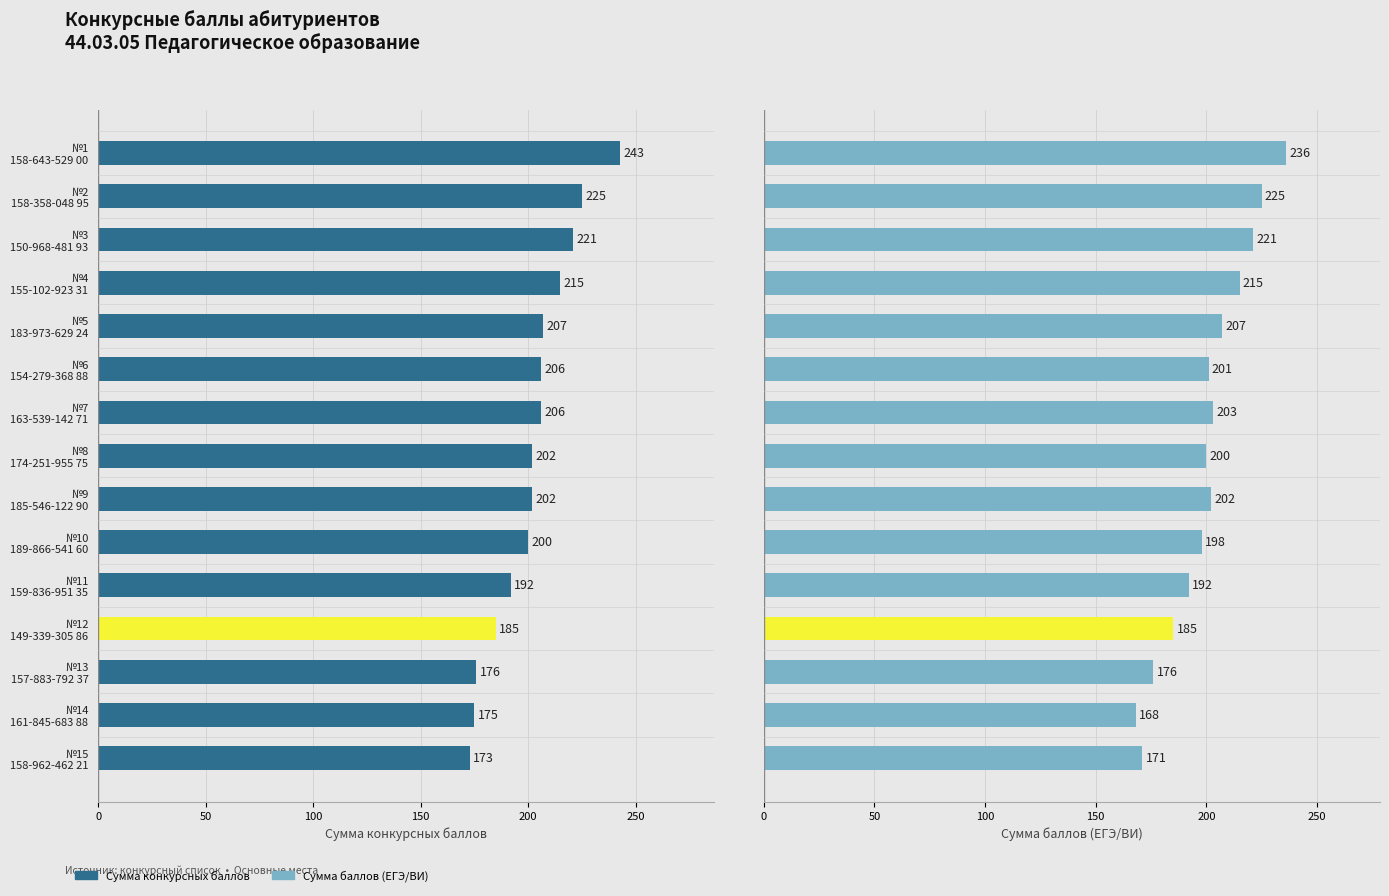

Does the chart contain stacked bars?

No